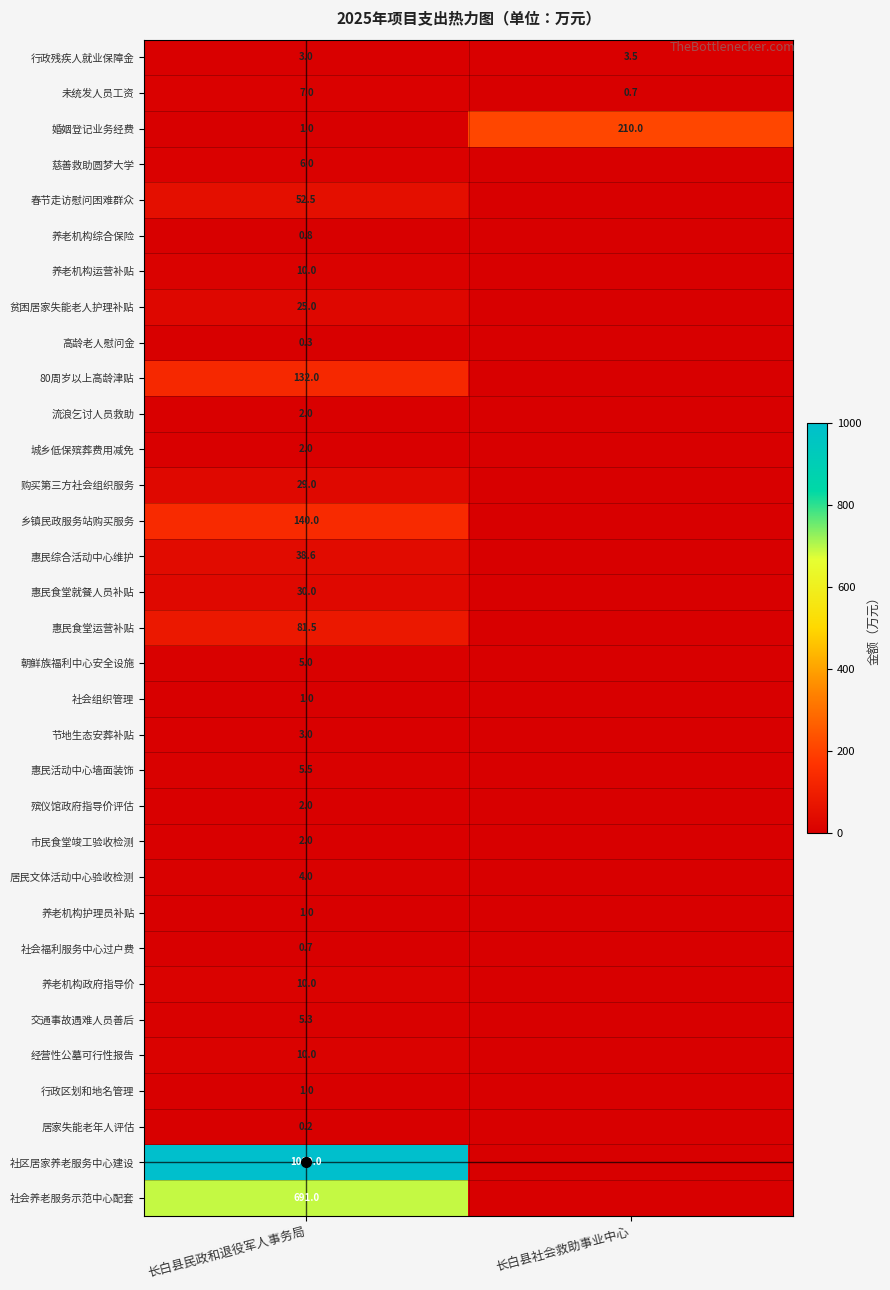

Where is 行政残疾人就业保障金 nearest to the value 3?

长白县民政和退役军人事务局